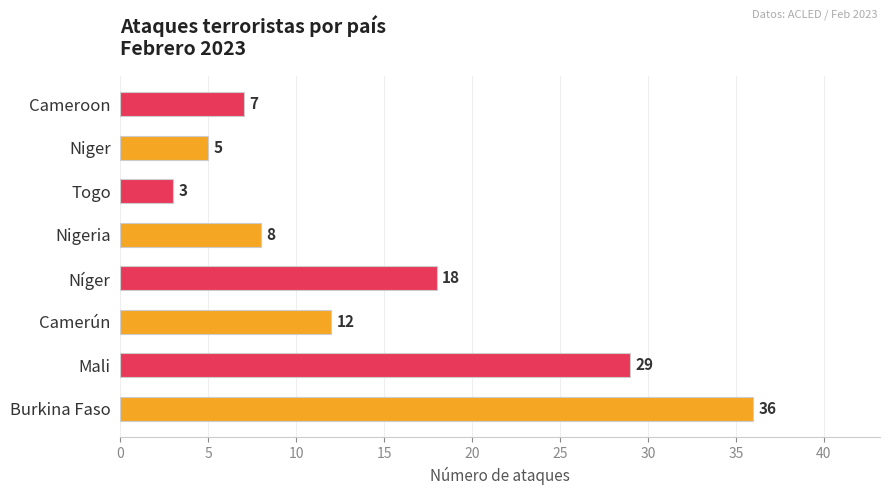

Reading bottom to top, transcribe all the data shown in this chart.

36	29	12	18	8	3	5	7